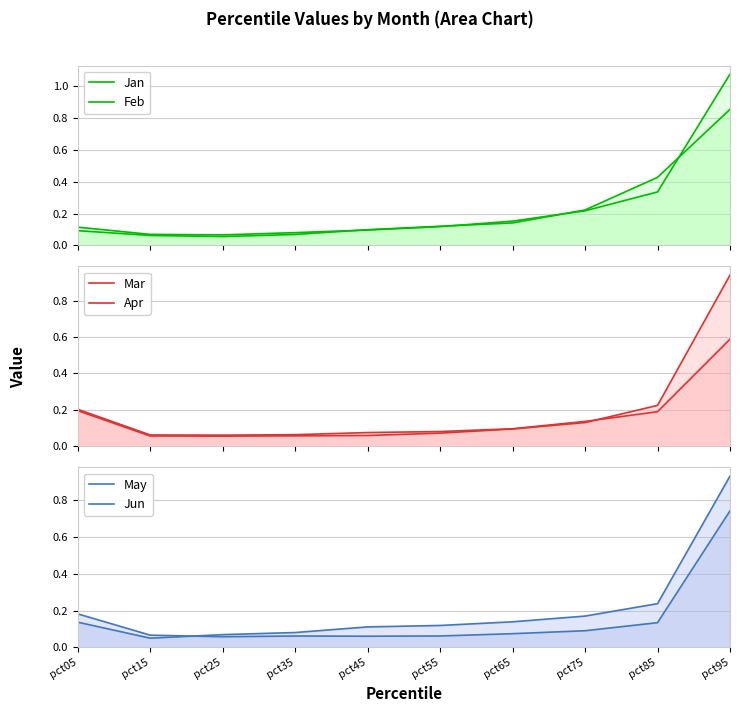

Does the chart have visible grid lines?

Yes